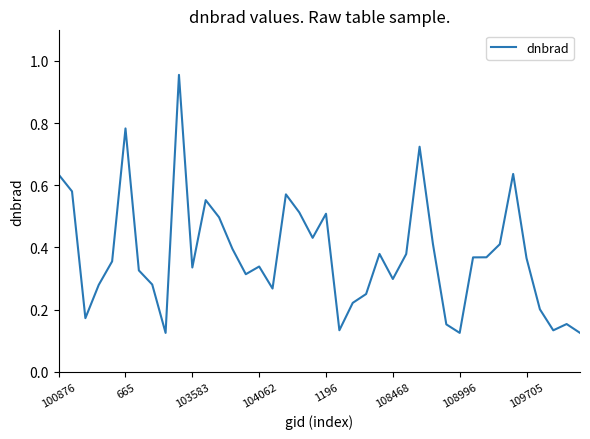

How many interior local valleys (lower than both neighbors) does the data have?

10